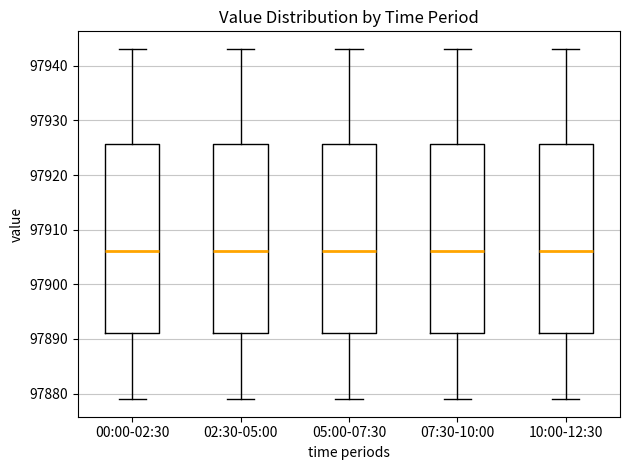

Where does the upper whisker of the box for 05:00-07:30 end on the y-axis? The values are not printed on the chart, so give them approximately, as read against the axis.

97943